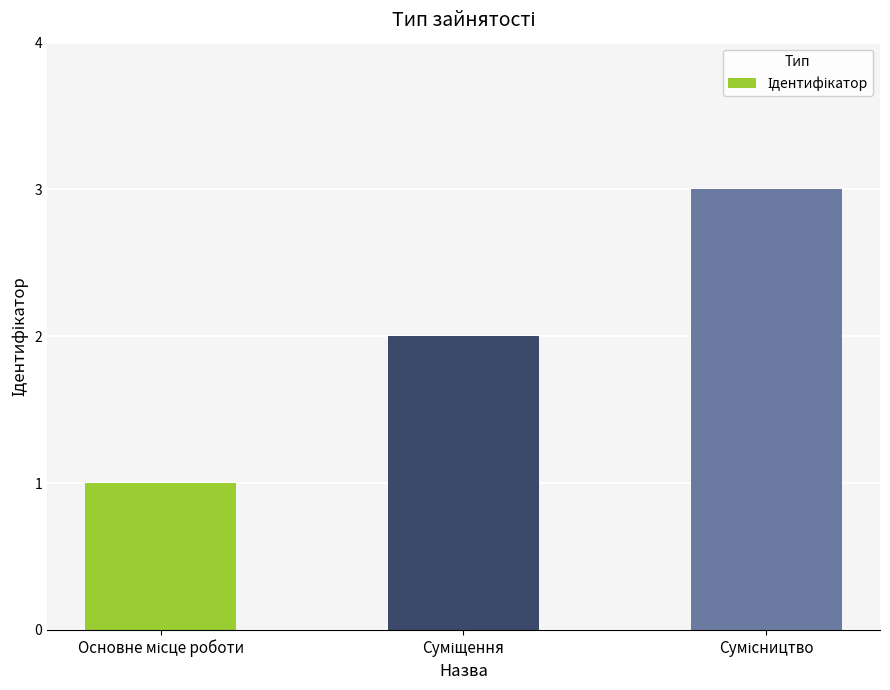

How many data points are less than 2?

1